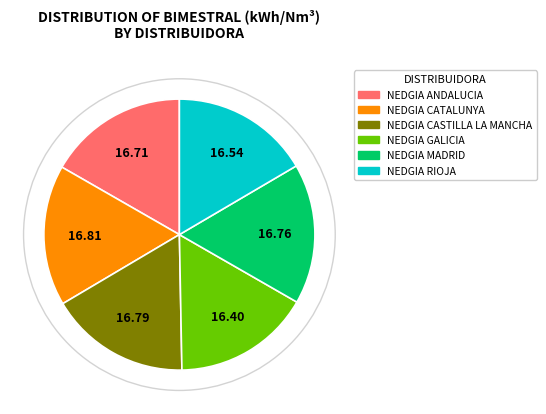

What is the ratio of the value at NEDGIA MADRID to the value at NEDGIA ANDALUCIA?

1.0